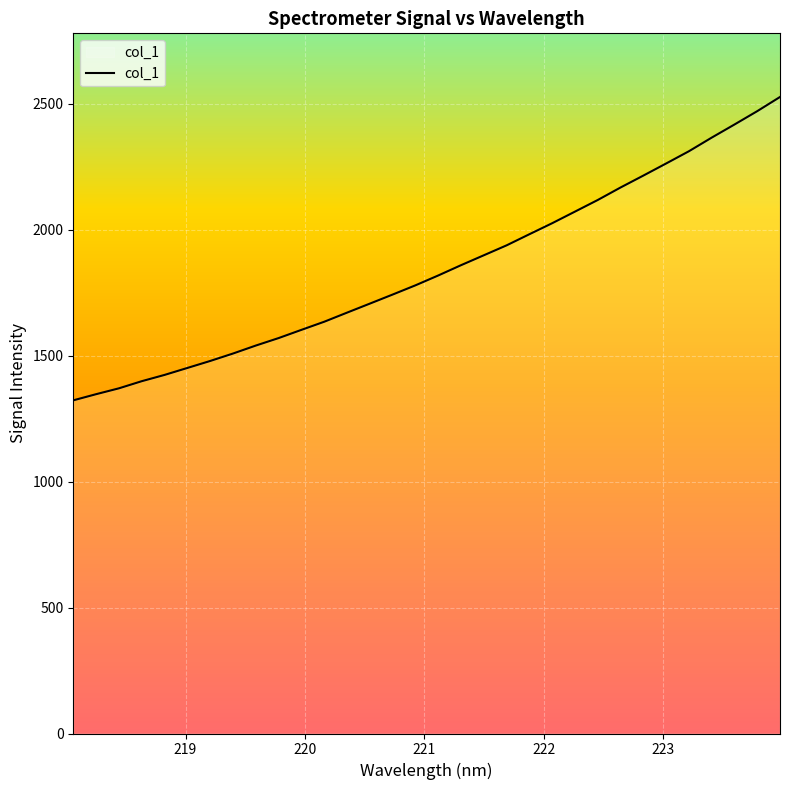

What is the greatest value displayed?

2527.1